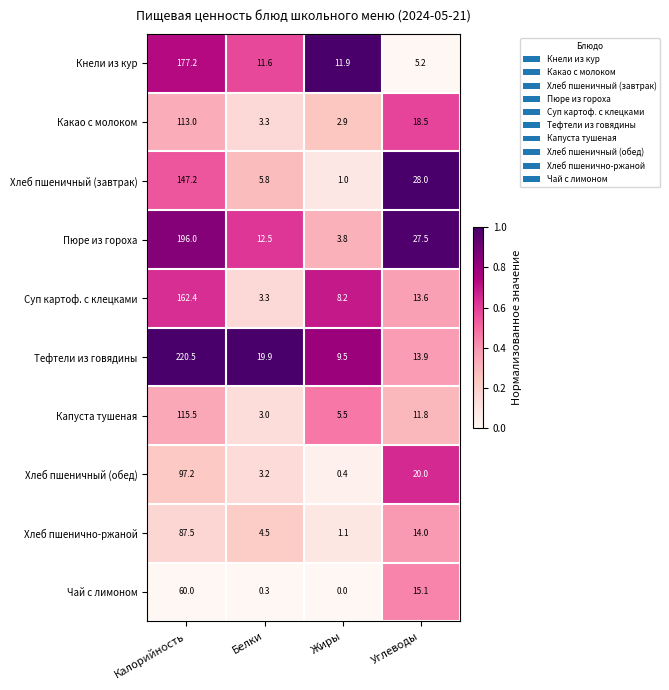

What is the average value of the Кнели из кур series?

51.5